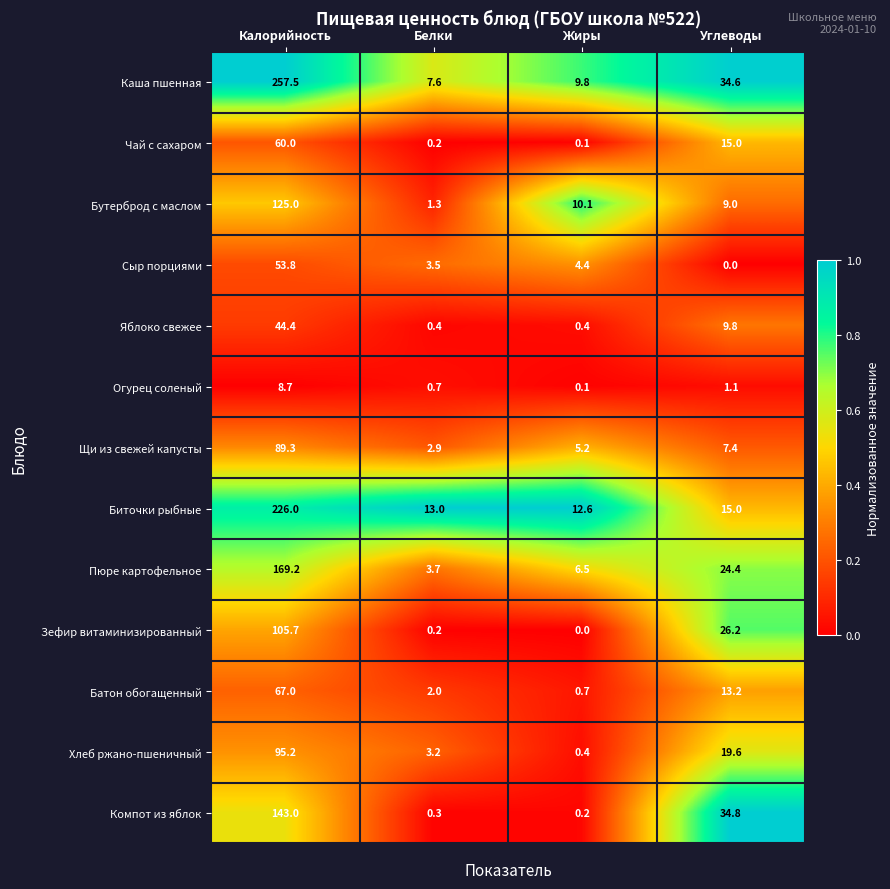

How many series are shown in this chart?

13